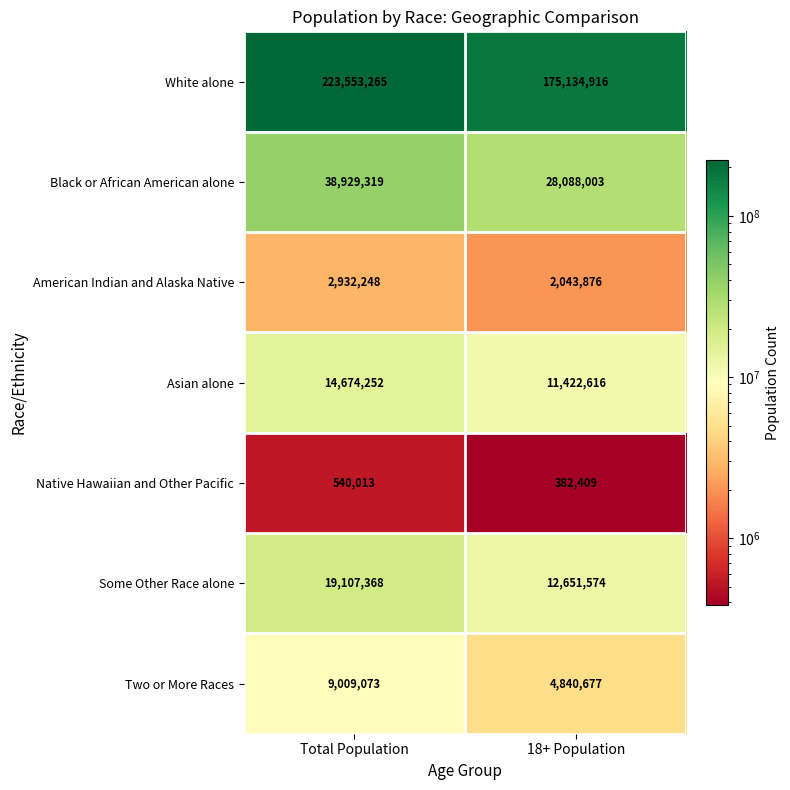

Reading left to right, transcribe all the data shown in this chart.

White alone: 223553265	175134916
Black or African American alone: 38929319	28088003
American Indian and Alaska Native: 2932248	2043876
Asian alone: 14674252	11422616
Native Hawaiian and Other Pacific: 540013	382409
Some Other Race alone: 19107368	12651574
Two or More Races: 9009073	4840677